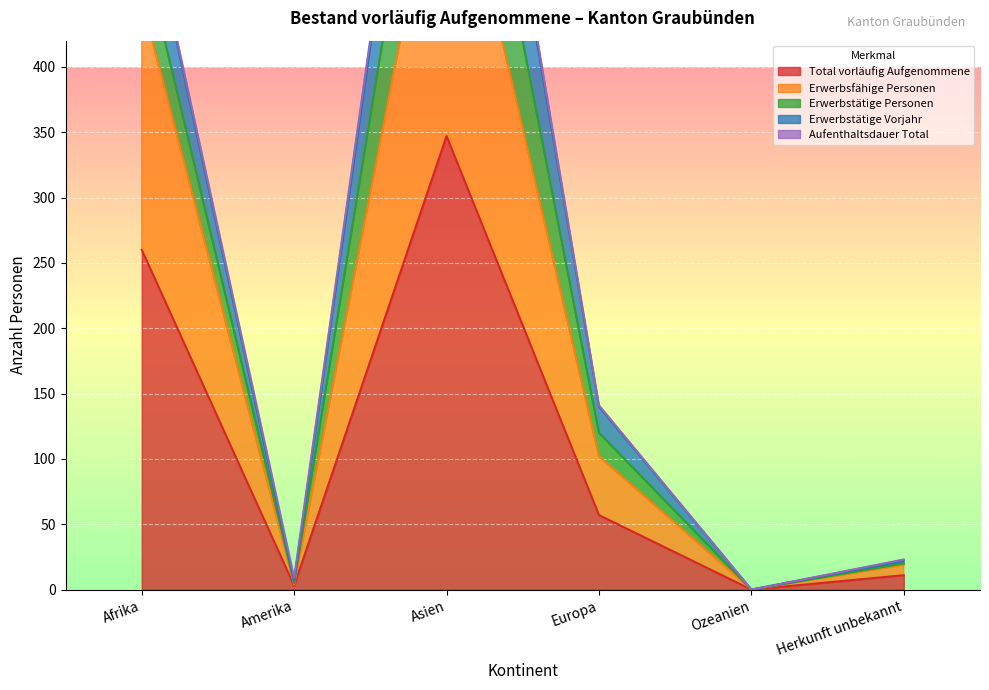

At how many categories does at least one series exceed 478?

2